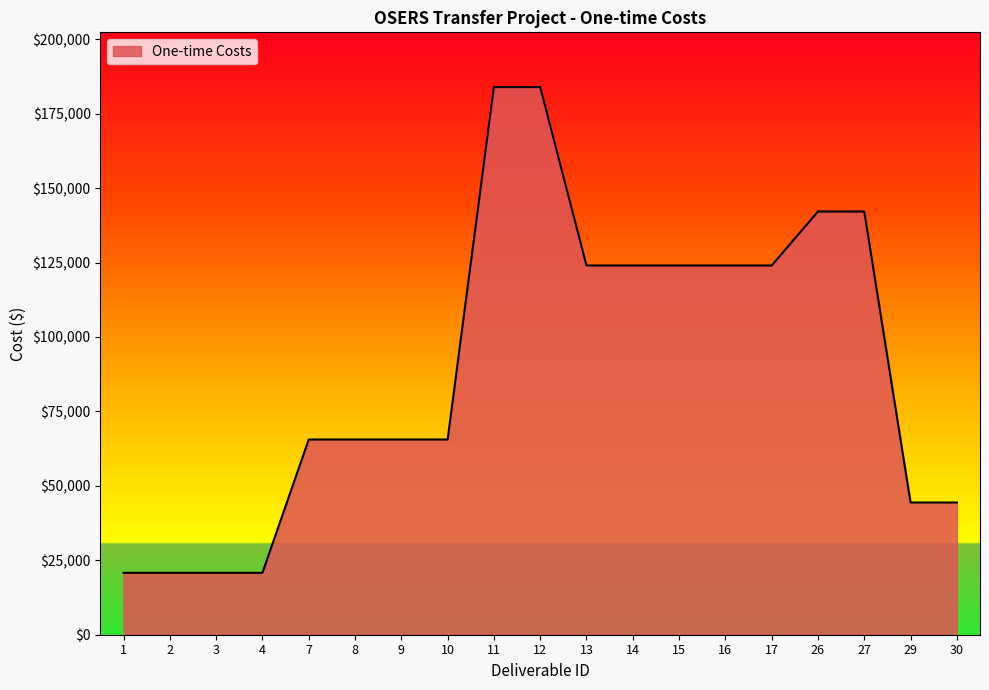

What is the difference between the values at 8 and 30?

21162